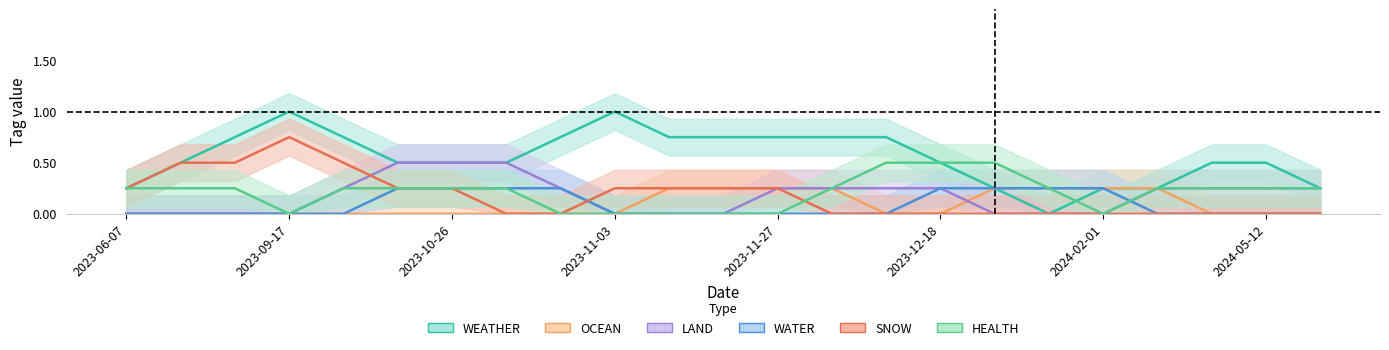

The value of OCEAN at 2023-06-07 is 1. True or false?

False